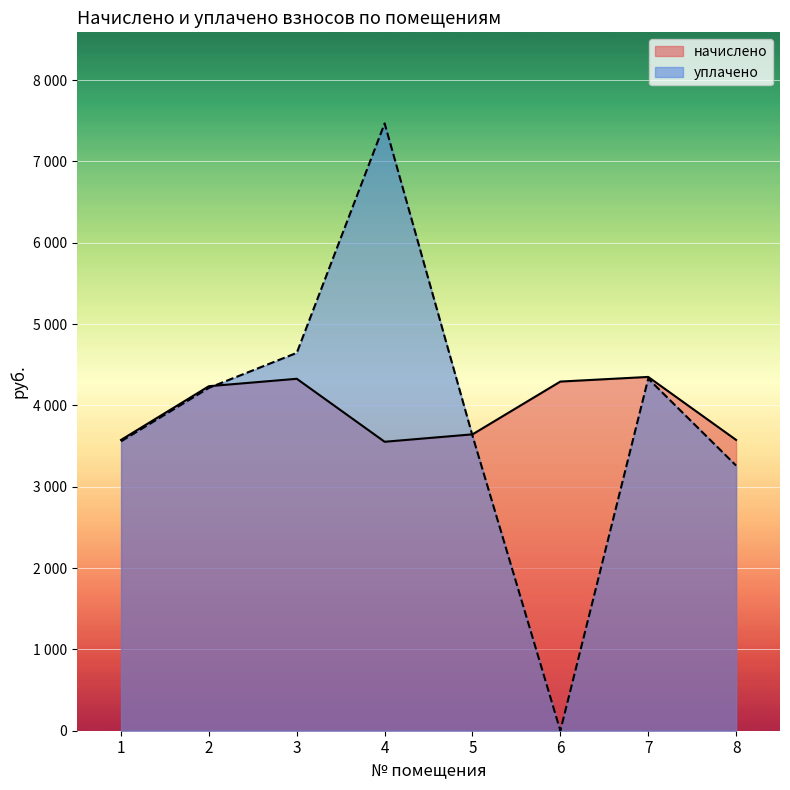

The value of уплачено at 1 is 3558.6. True or false?

True